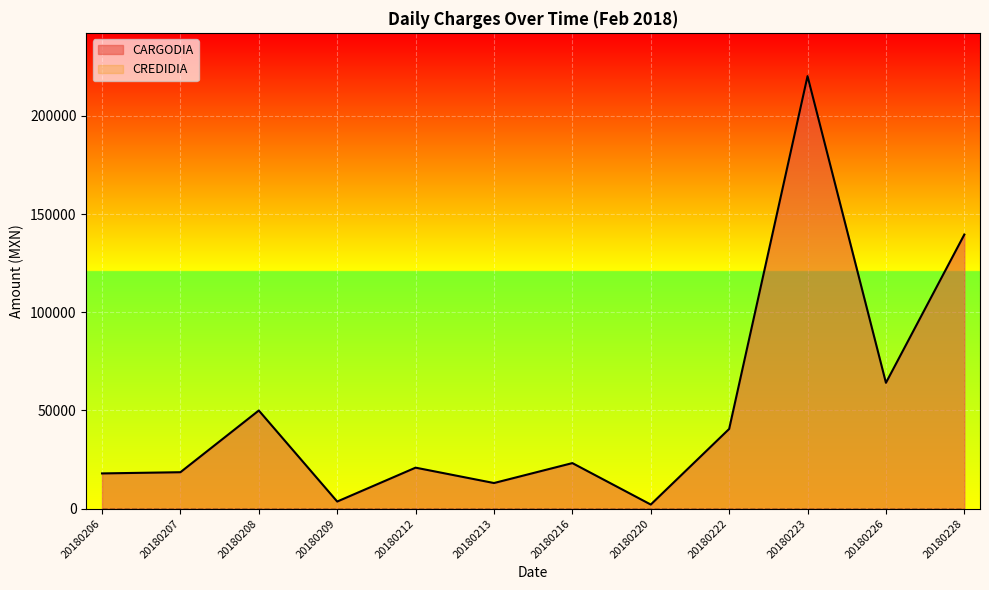

Which category has the highest value across all series?

20180223